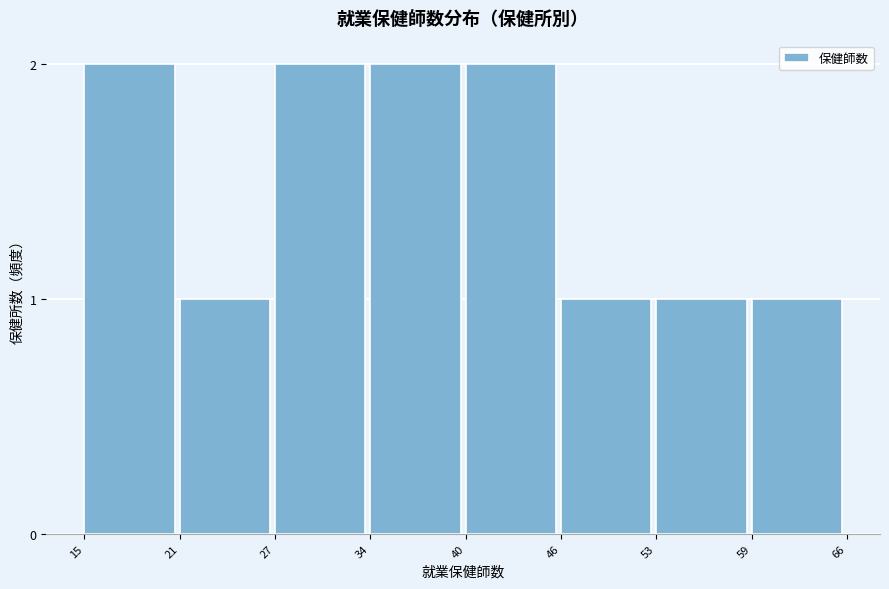

Reading left to right, what are all the values shown in this chart?

15=2	21=1	27=2	34=2	40=2	46=1	53=1	59=1